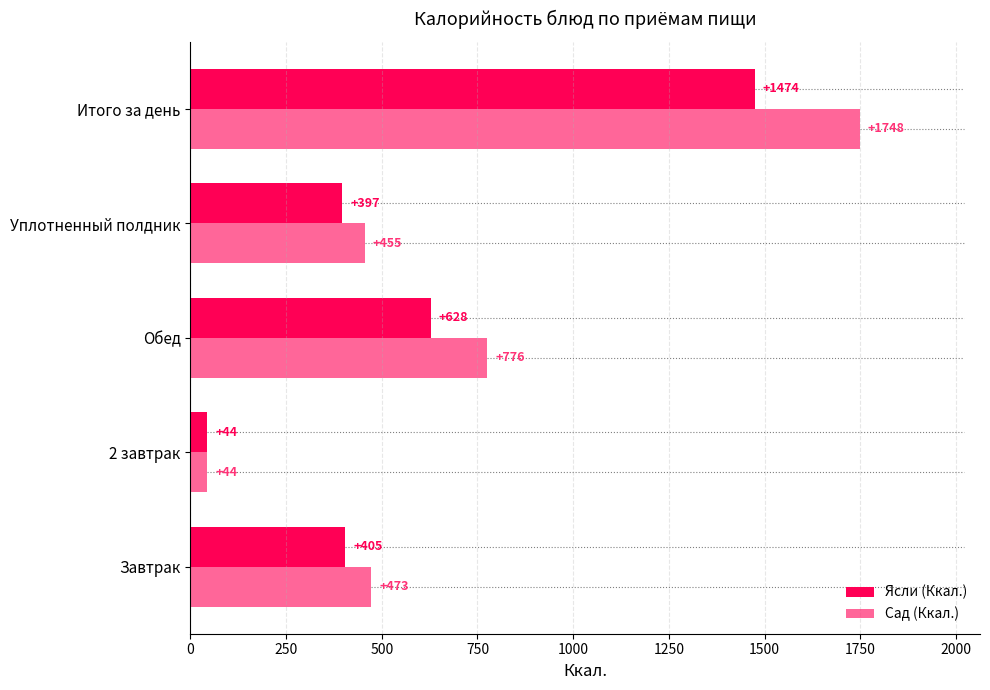

Is it true that Сад (Ккал.) equals 455 at Уплотненный полдник?

True